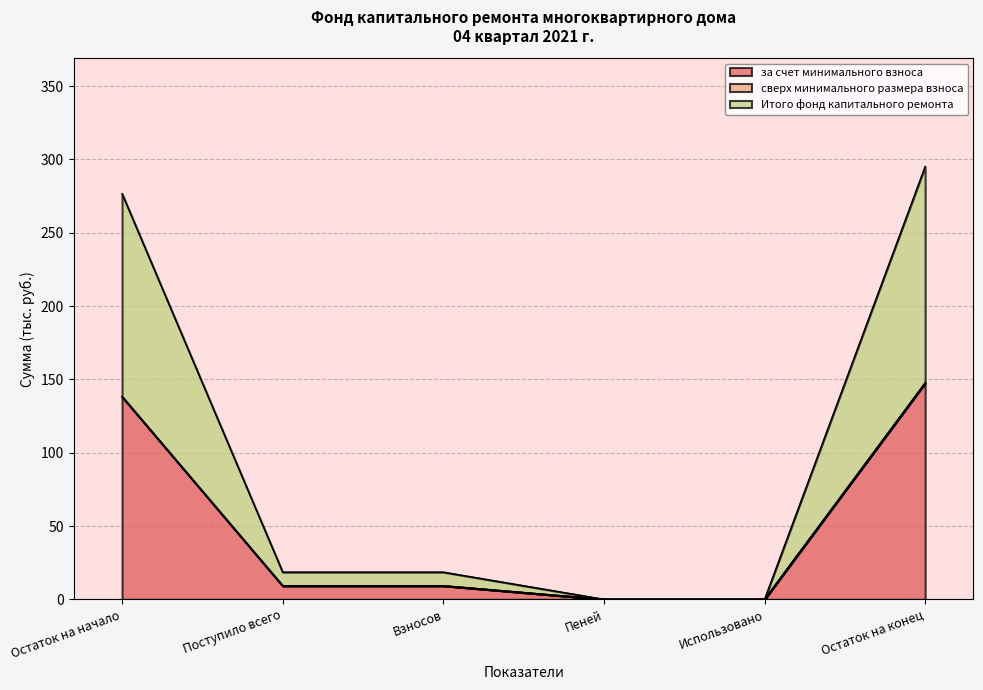

At which category does the chart reach its peak across all series?

Остаток на конец